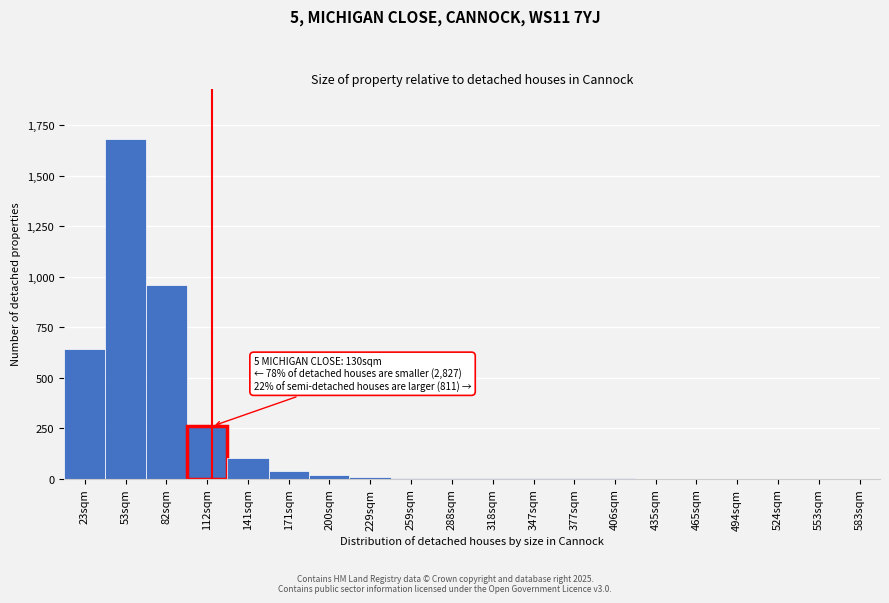

Where is the data nearest to the value 840?

82sqm